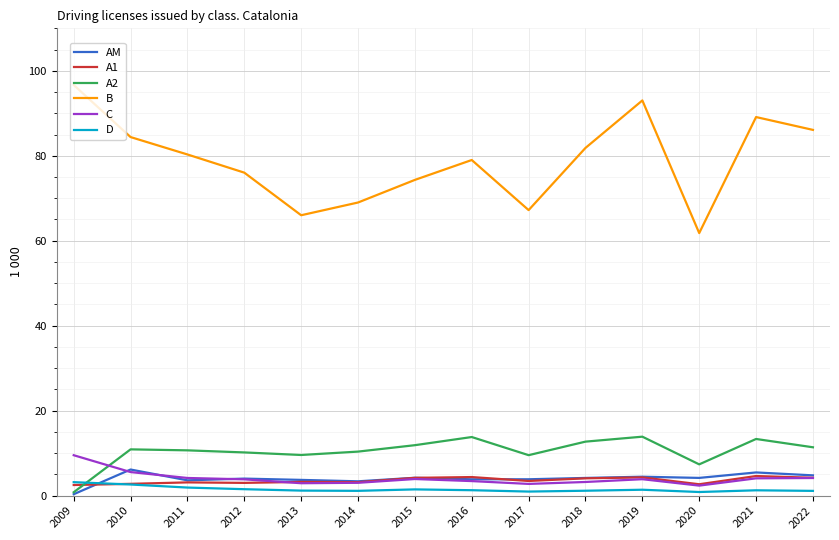

What are all the series names shown in the legend?

AM, A1, A2, B, C, D